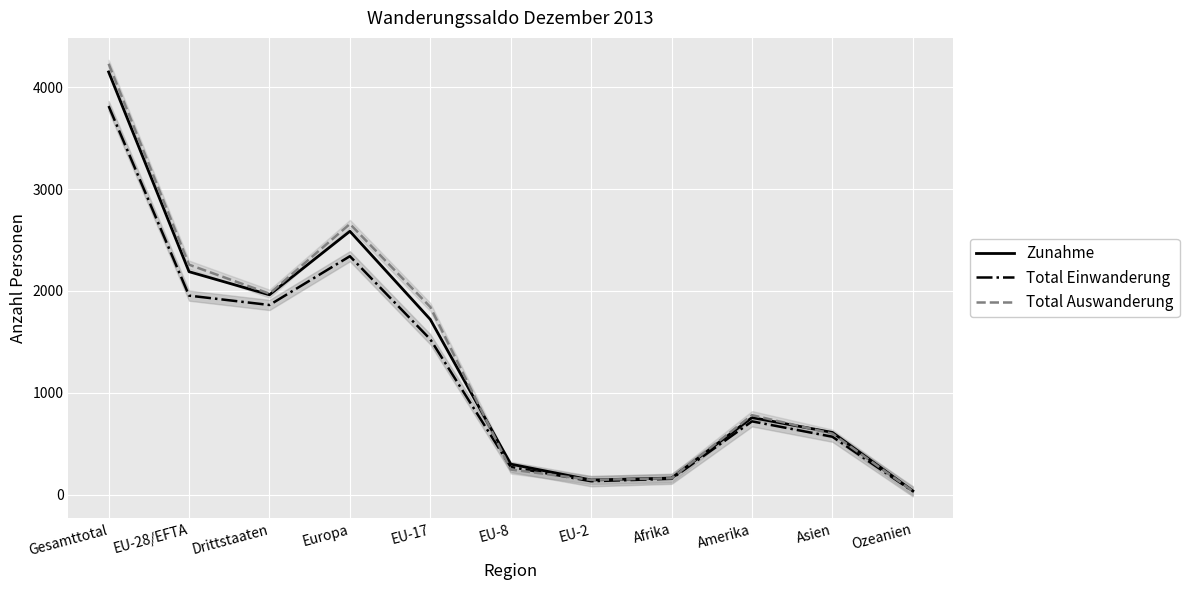

Where do Total Einwanderung and Total Auswanderung first cross each other?

EU-17 and EU-8